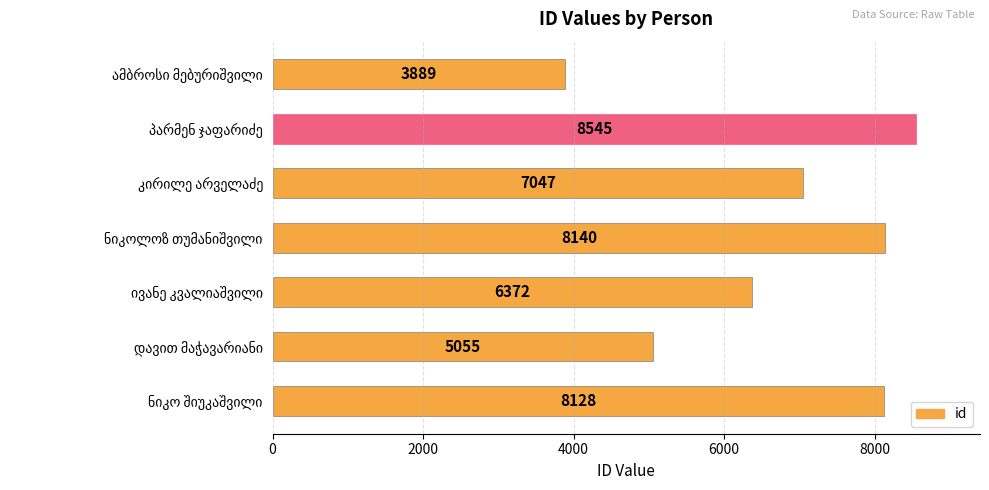

What is the minimum value shown in the chart?

3889